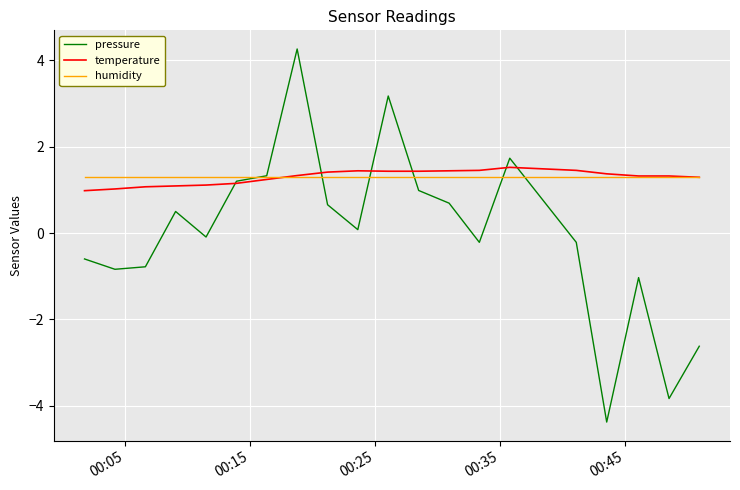

Which series has the widest spread of values?

pressure